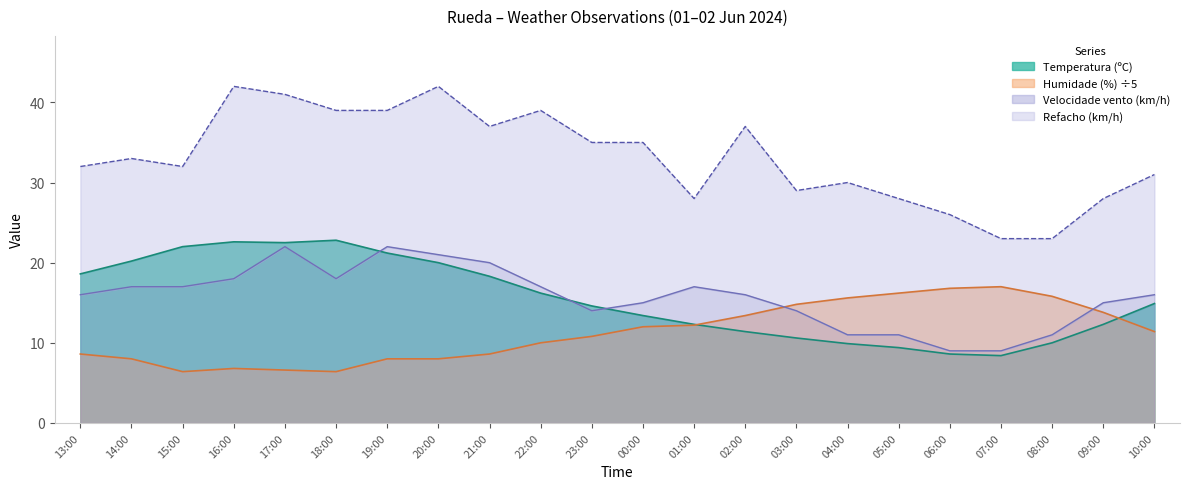

The value of Humidade (%) at 03:00 is 14.8. True or false?

True